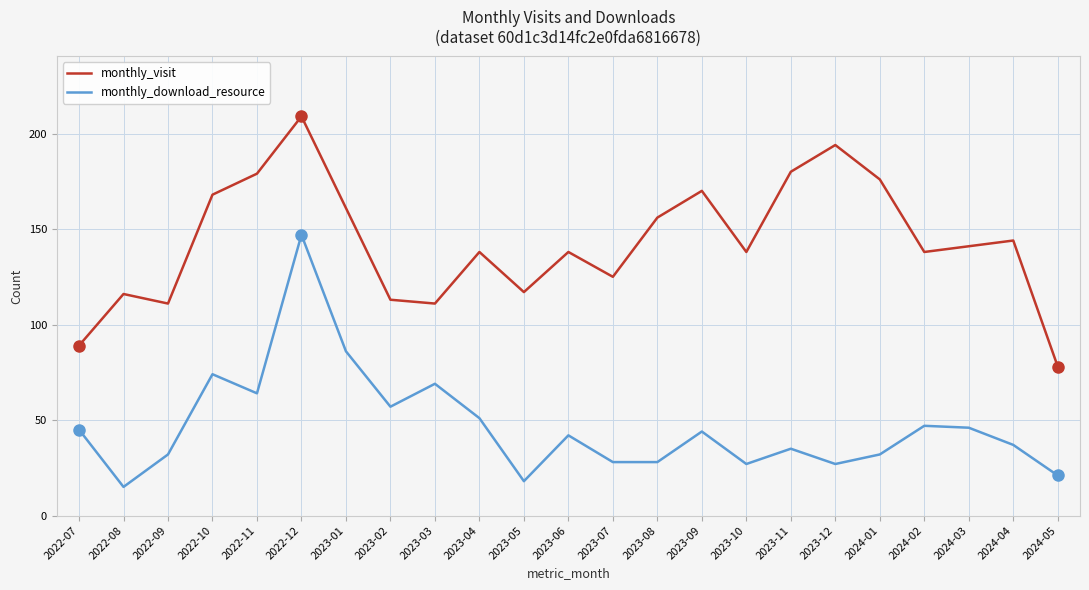

What position from the right is 2023-01?

17